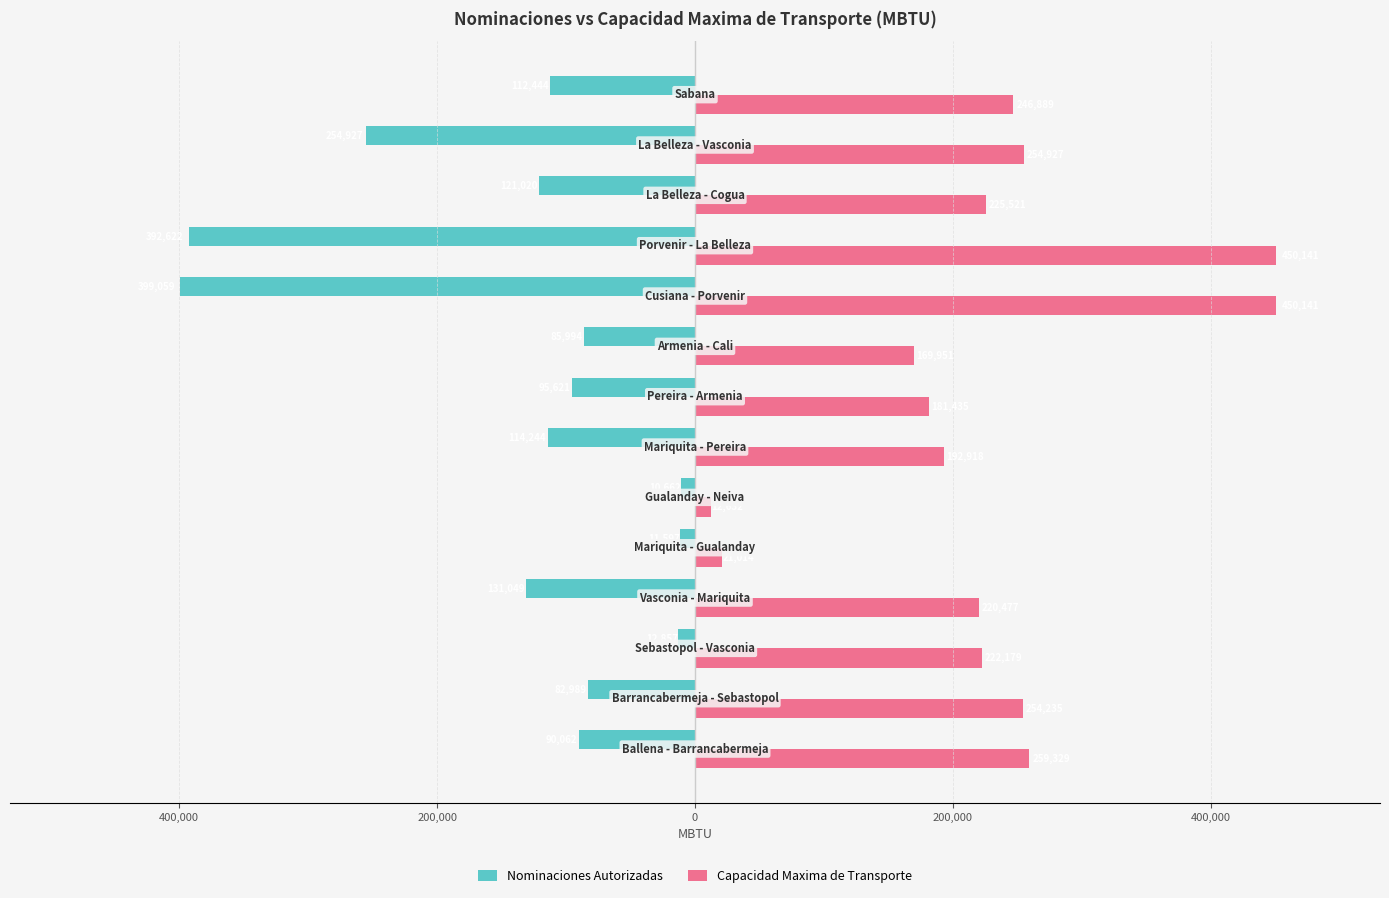

Reading left to right, transcribe all the data shown in this chart.

Nominaciones Autorizadas: -90062.0	-82989.0	-12857.0	-131049.0	-11597.0	-10662.0	-114244.0	-95621.0	-85994.0	-399059.0	-392622.0	-121020.0	-254927.0	-112444.0
Capacidad Maxima de Transporte: 259329.5	254234.8	222179.1	220477.4	21014.3	12631.5	192917.8	181434.6	169951.4	450141.4	450141.4	225520.9	254927.0	246888.8